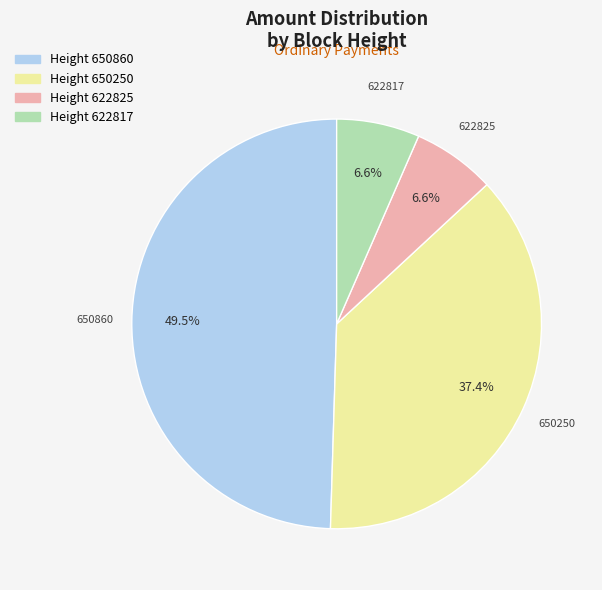

Is there any slice that represents more than half of the pie?

No